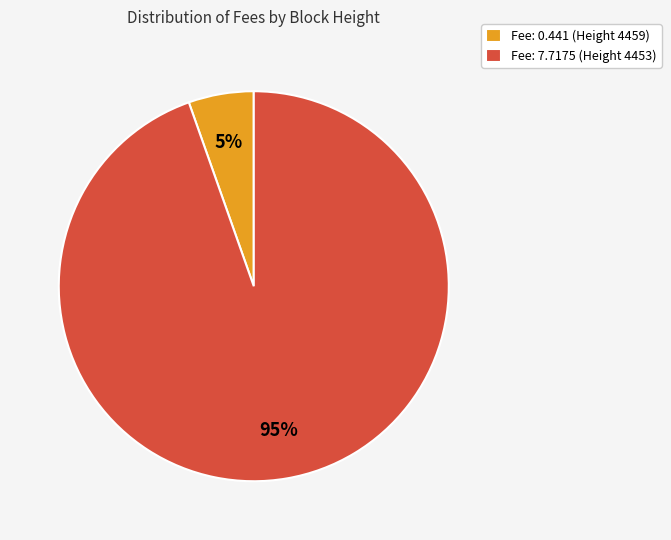

To the nearest percent, what is the average slice percentage?

50%